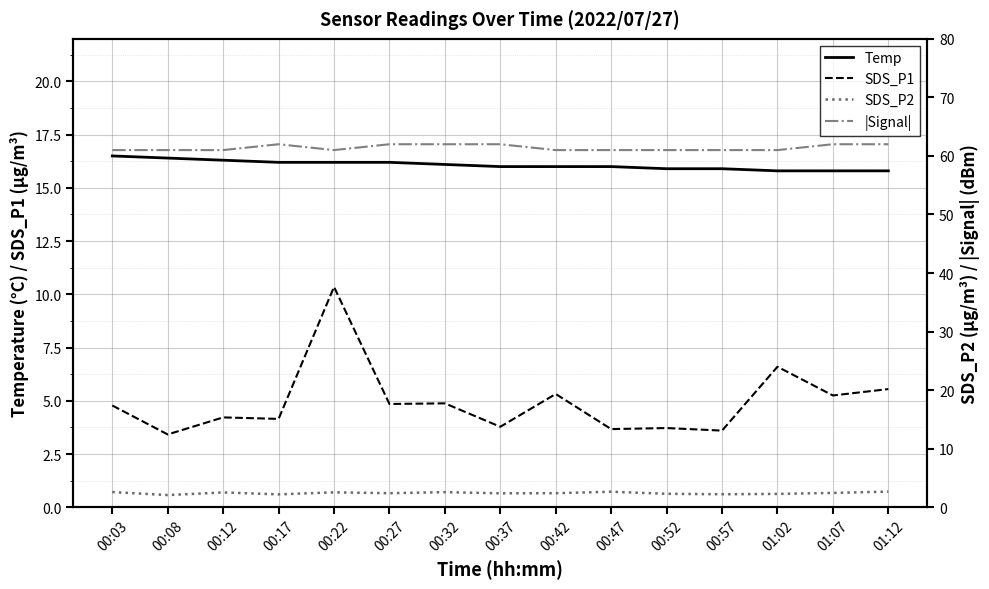

At which category does SDS_P1 reach its first local peak?

00:12